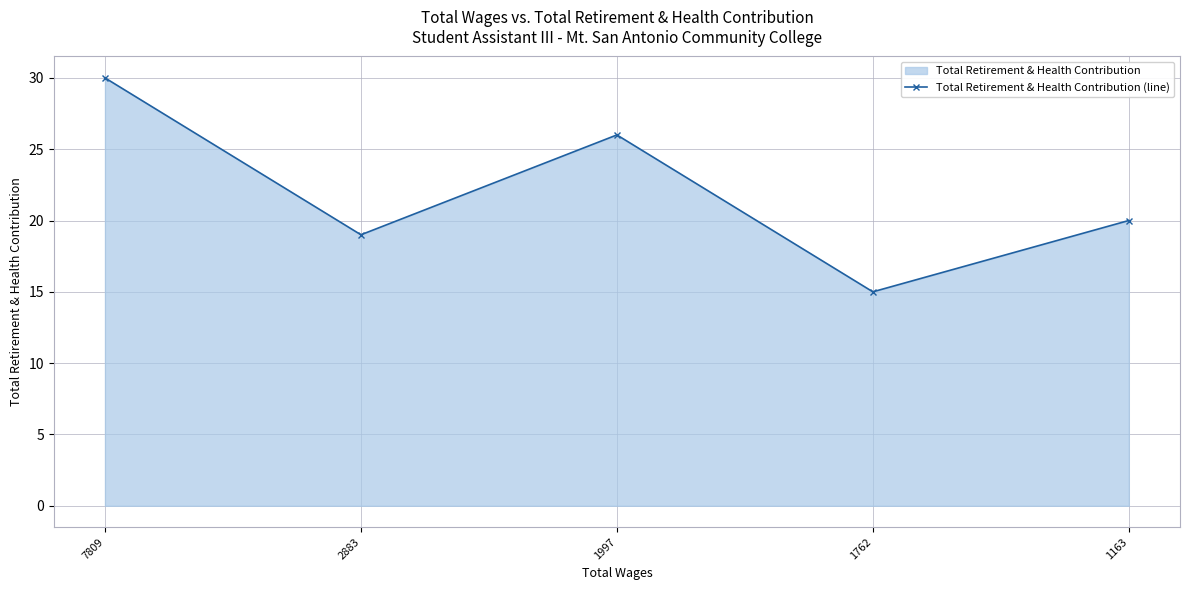

How many lines are shown in the chart?

1